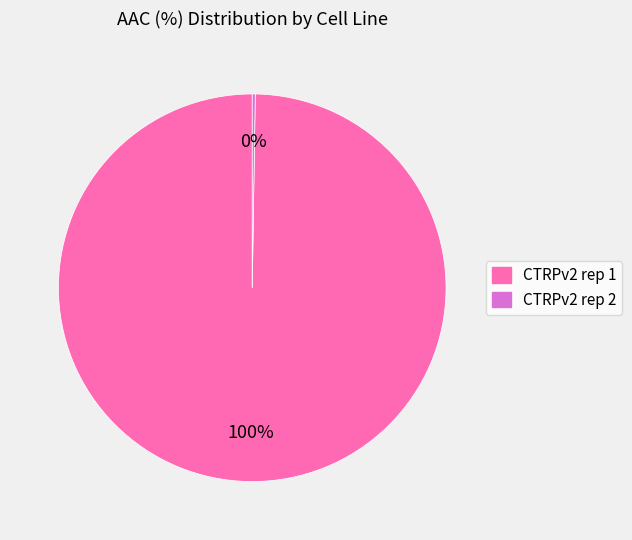

Is there any slice that represents more than half of the pie?

Yes